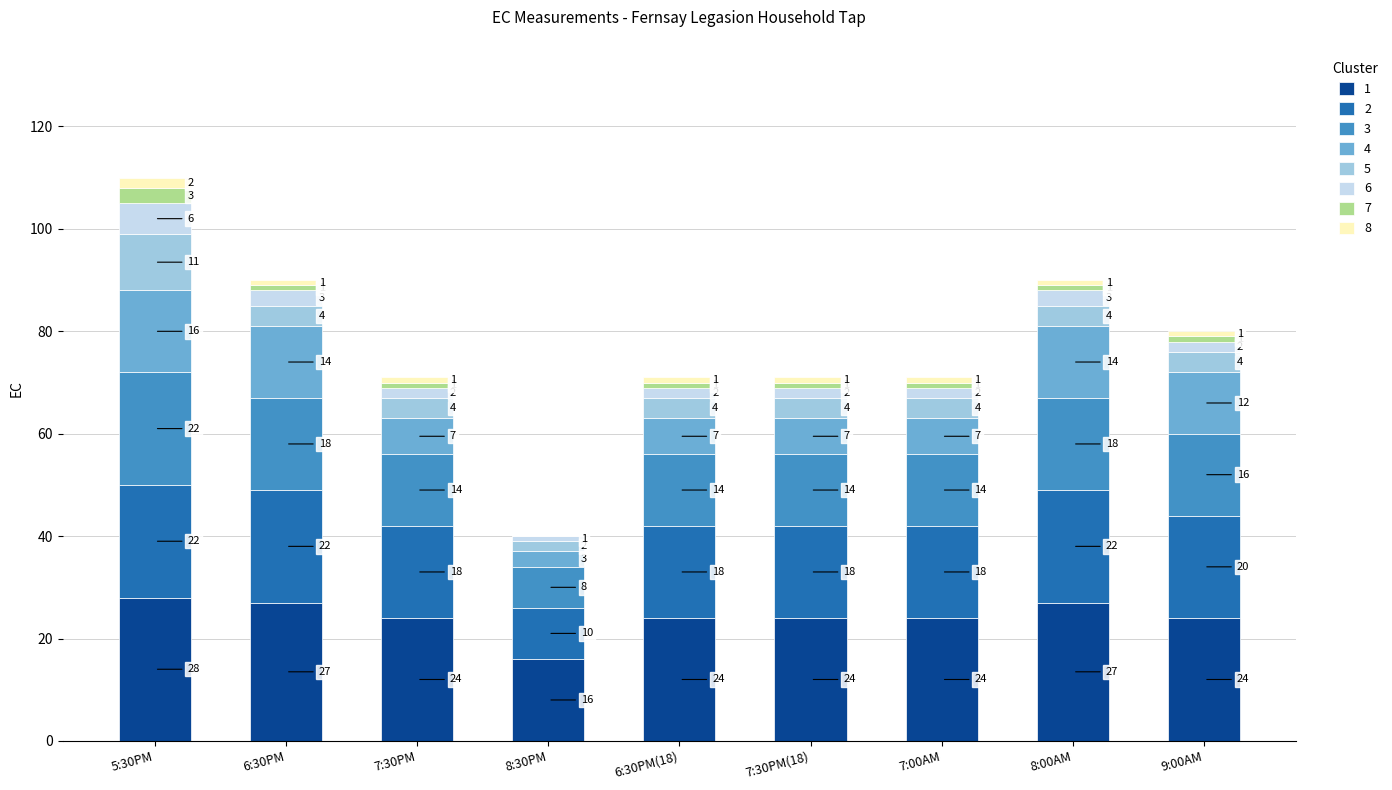

What is the highest value of the 1 series?

28